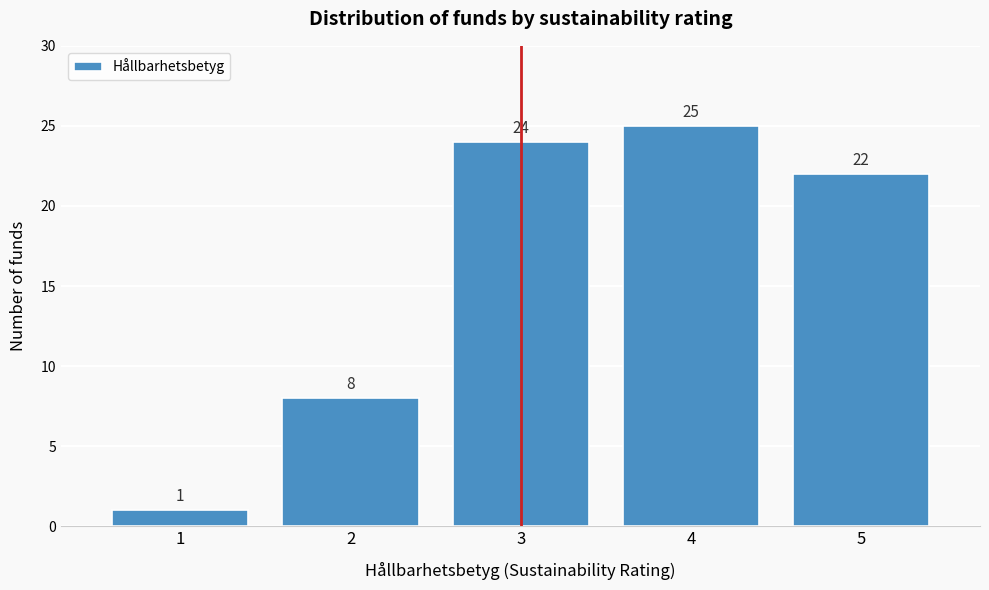

Reading left to right, transcribe all the data shown in this chart.

1	8	24	25	22